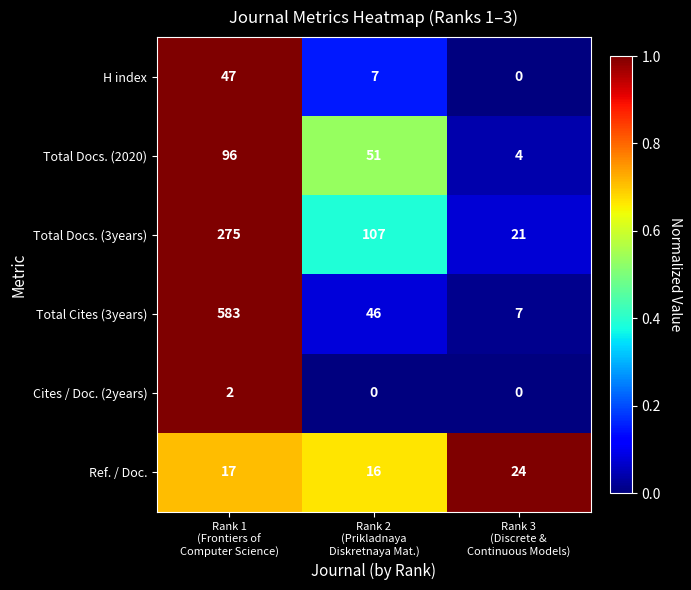

What is the maximum value for H index?

47